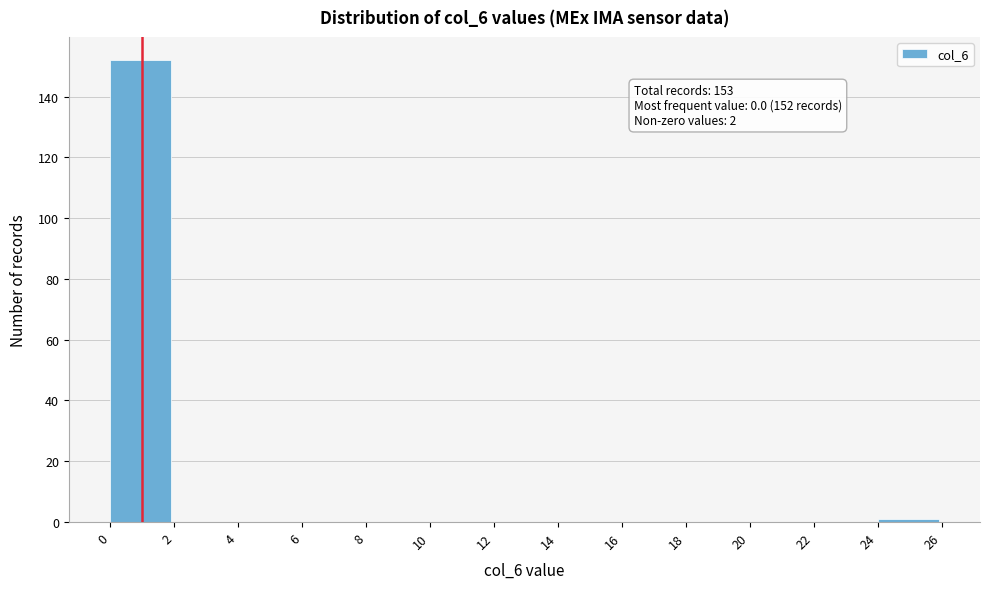

Over which range of the x-axis is the bar tallest?

0 to 2